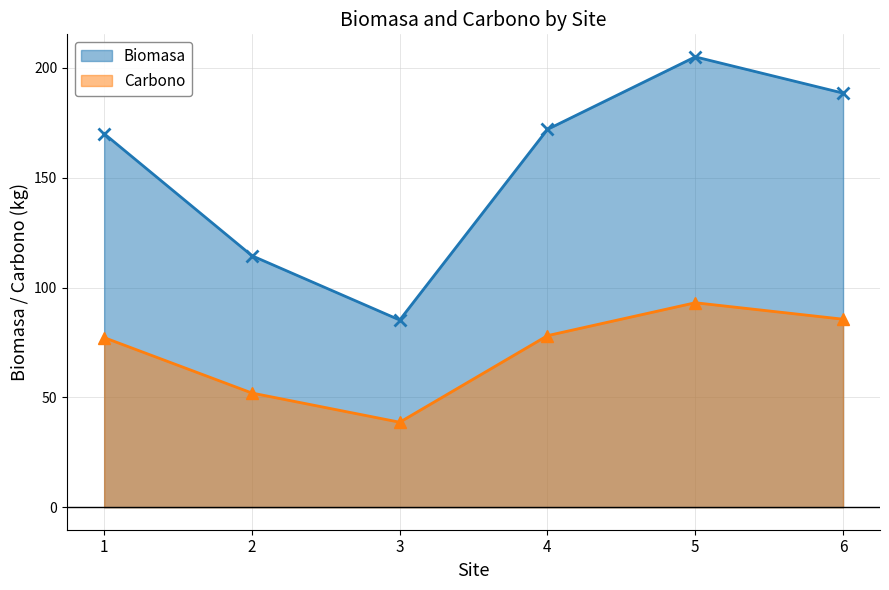

How many interior local peaks does the Carbono series have?

1